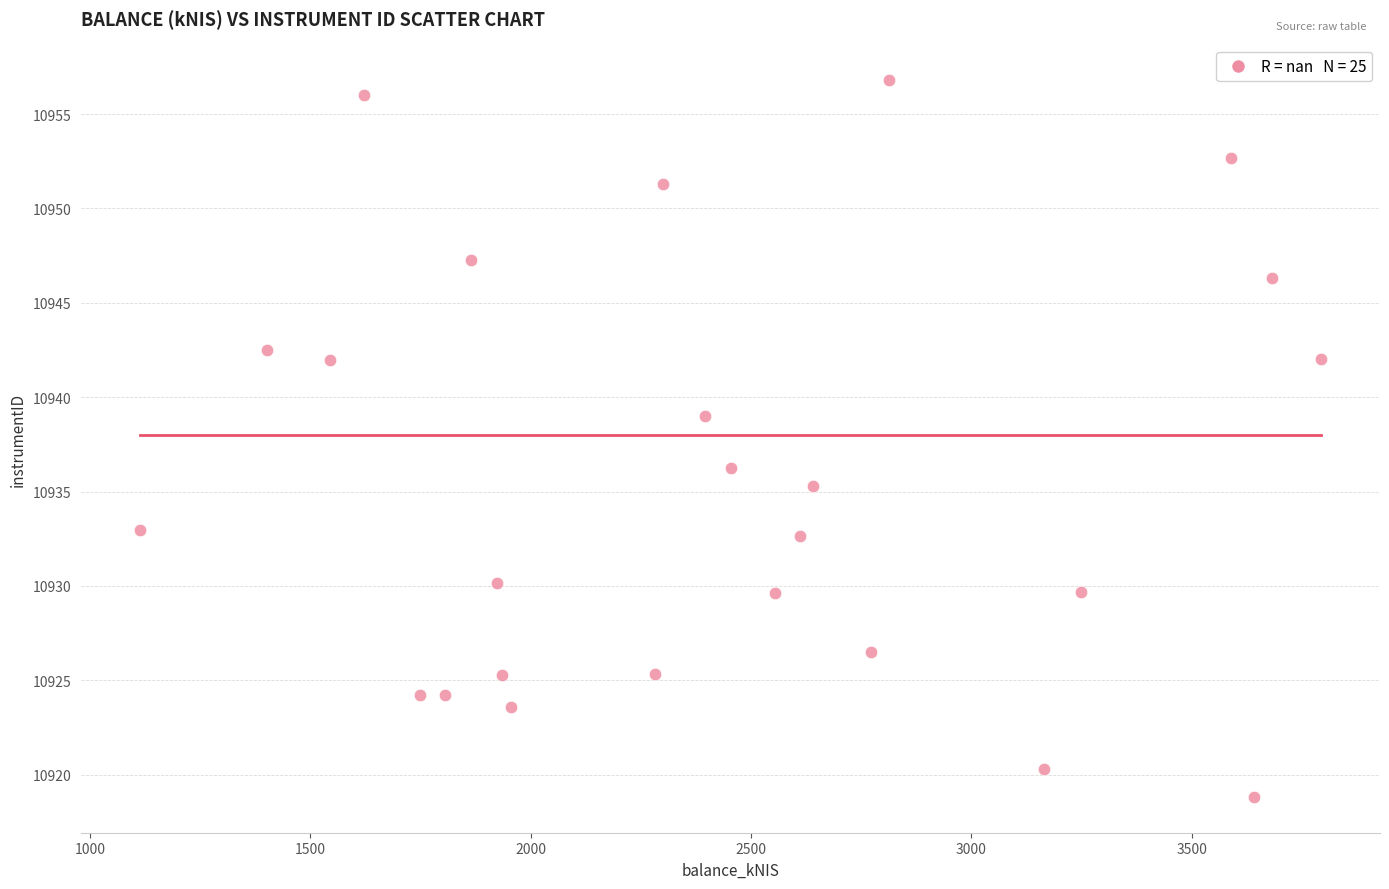

What Y value in the scatter plot is closest to 10937?

10936.2